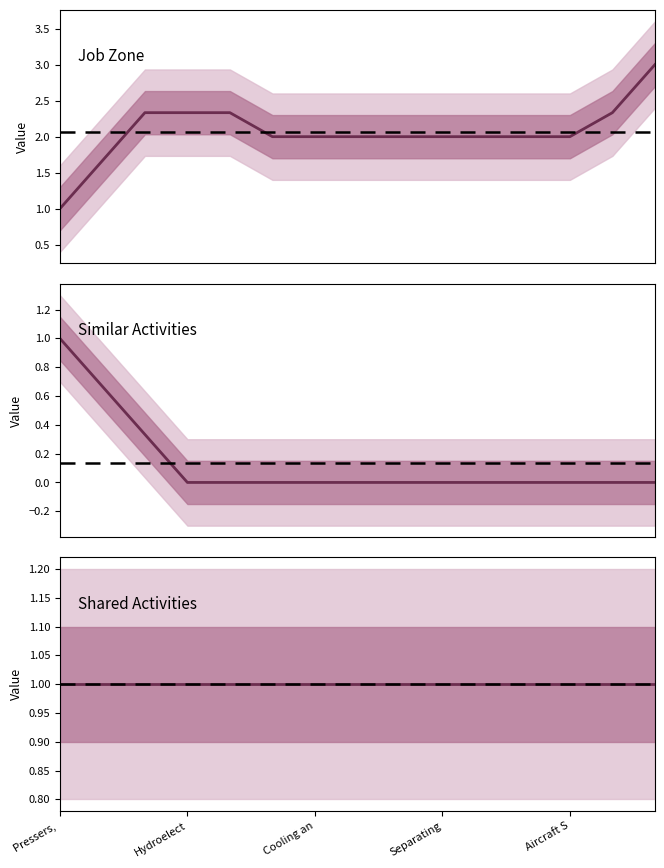

At Cooling an, list the series in order from largest to smallest.

Job Zone, Shared Activities, Similar Activities